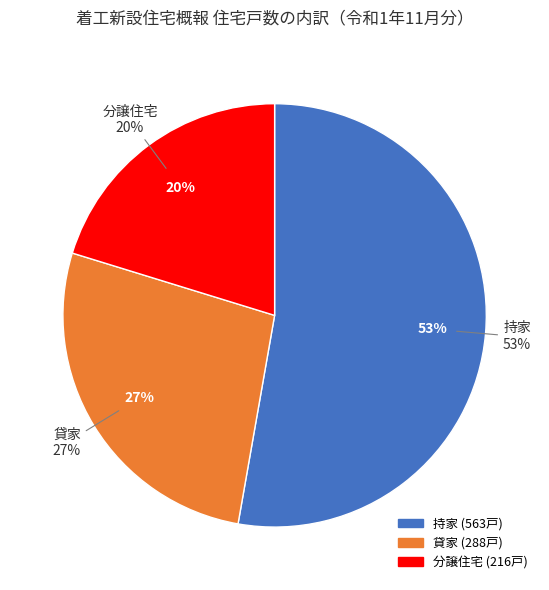

The 持家 slice represents 53% of the pie. True or false?

True